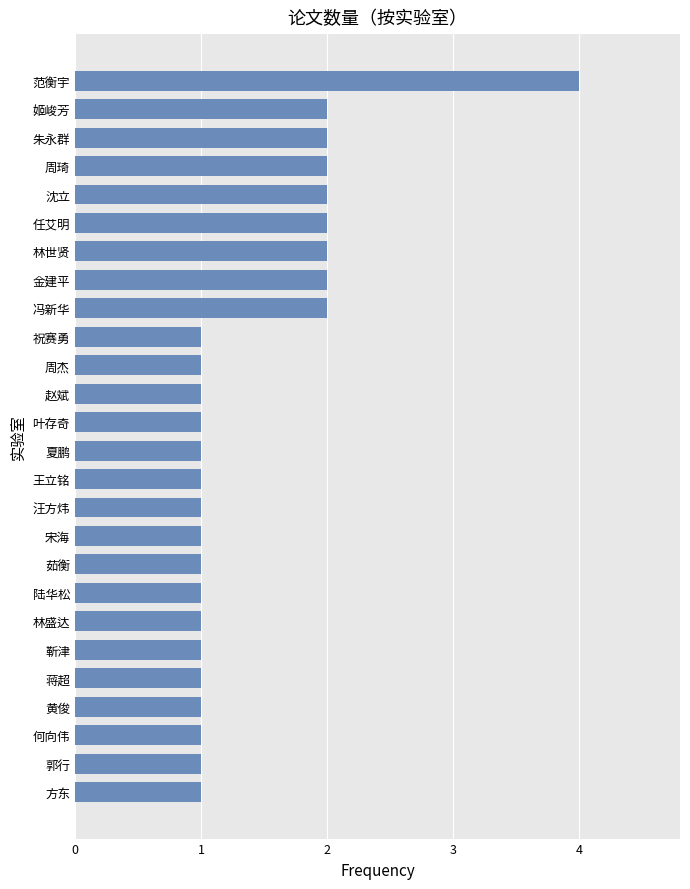

The value at 祝赛勇 is 1. True or false?

True